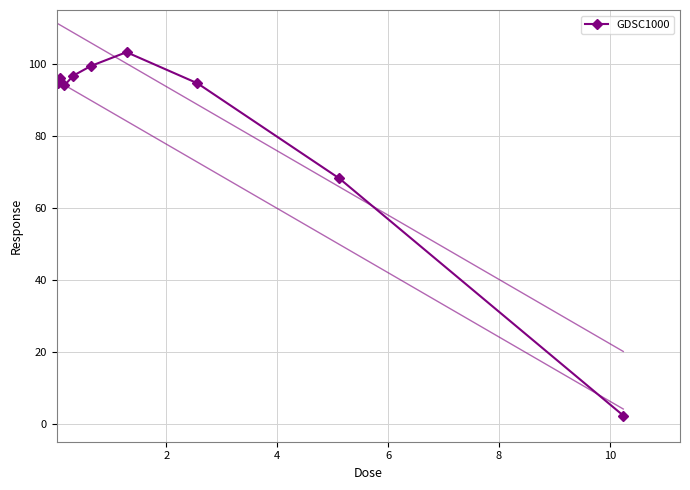

True or false: GDSC1000 has more than 2 interior local peaks.

False